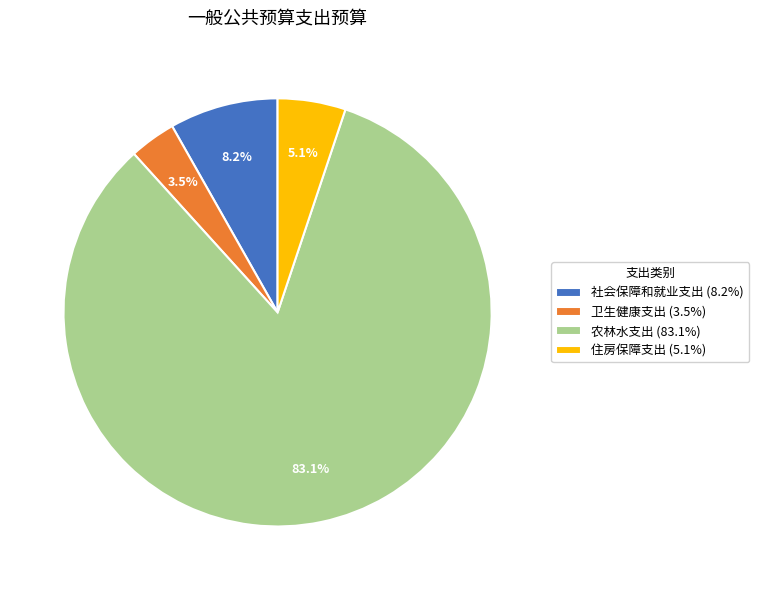

Count the number of slices in the pie.

4